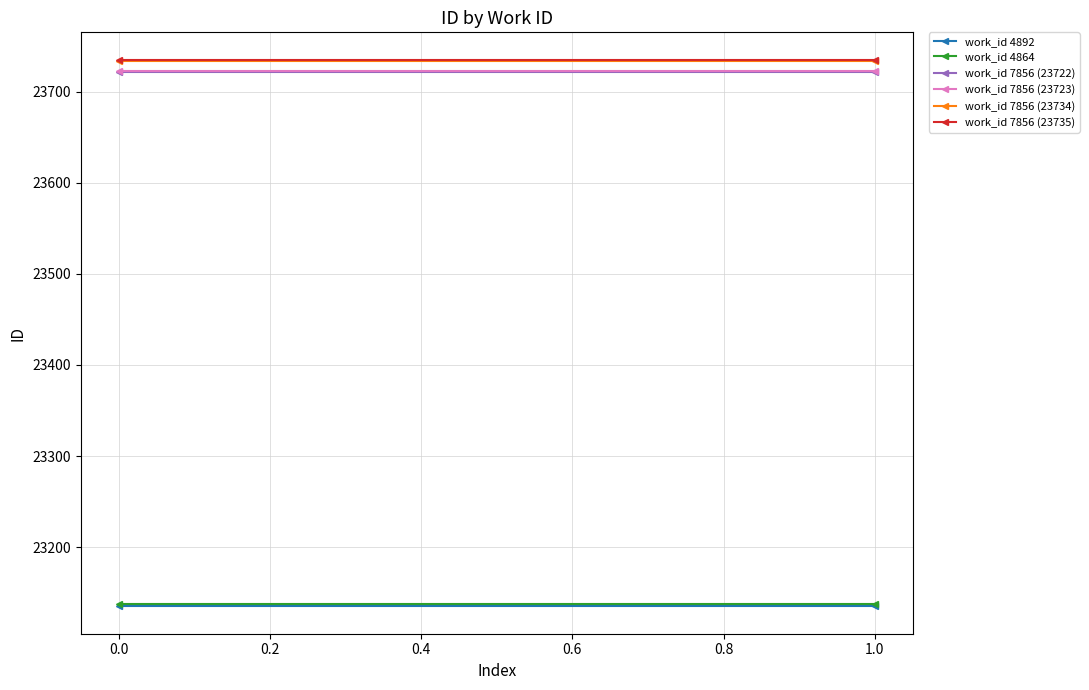

At 1.0, list the series in order from largest to smallest.

work_id 7856 (23735), work_id 7856 (23734), work_id 7856 (23723), work_id 7856 (23722), work_id 4864, work_id 4892